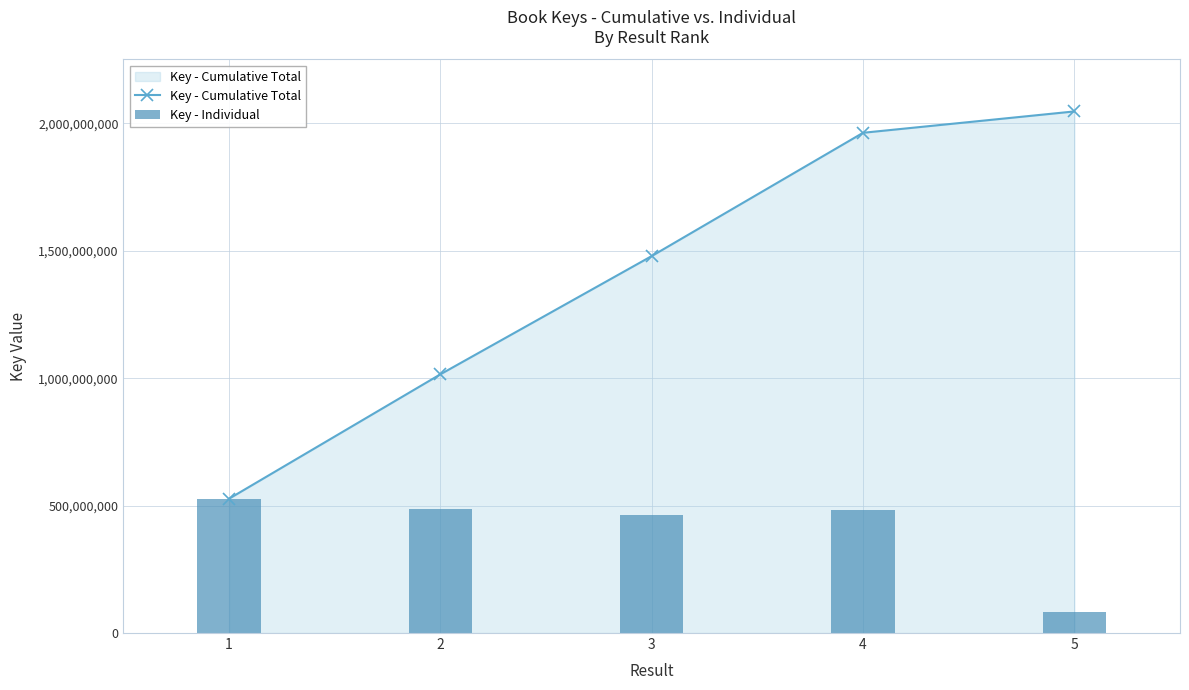

Where is Key - Individual nearest to the value 305597750?

3